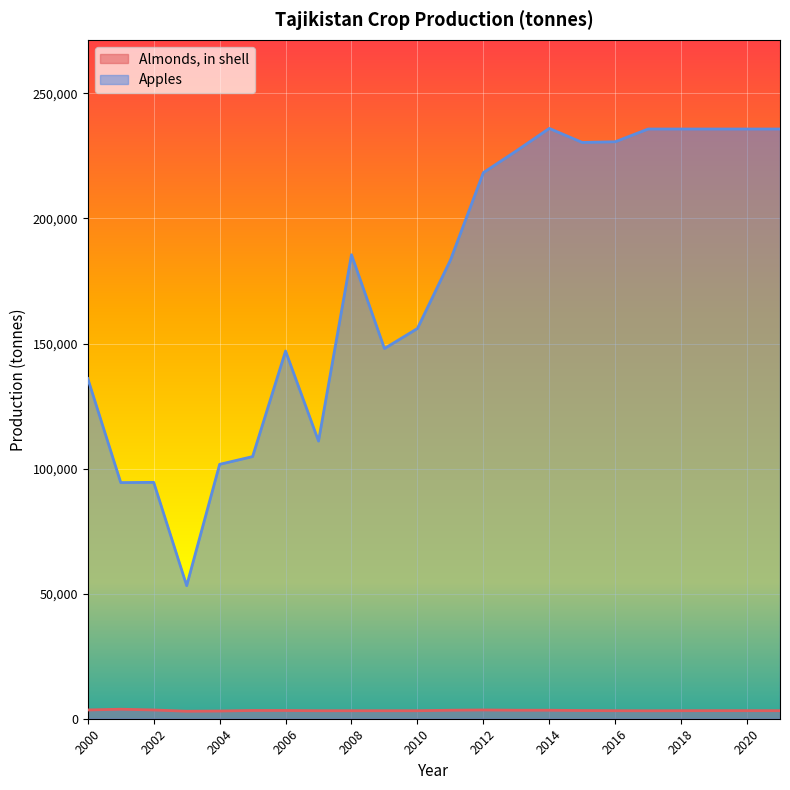

Is it true that Almonds, in shell equals 4537.5 at 2016?

False